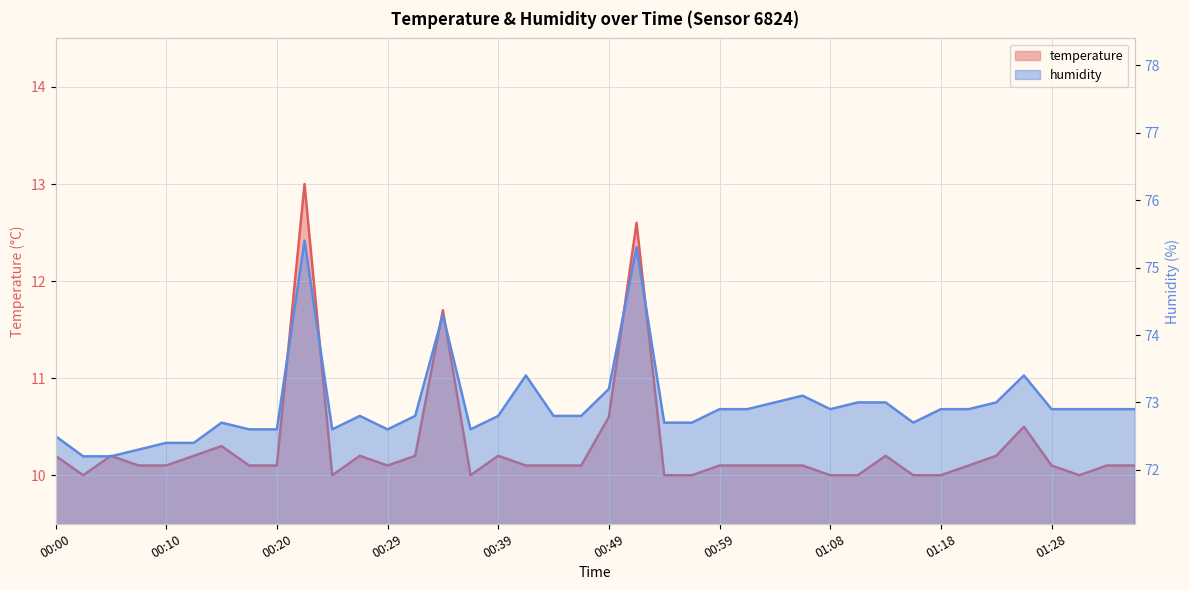

At how many categories does at least one series exceed 58?

40